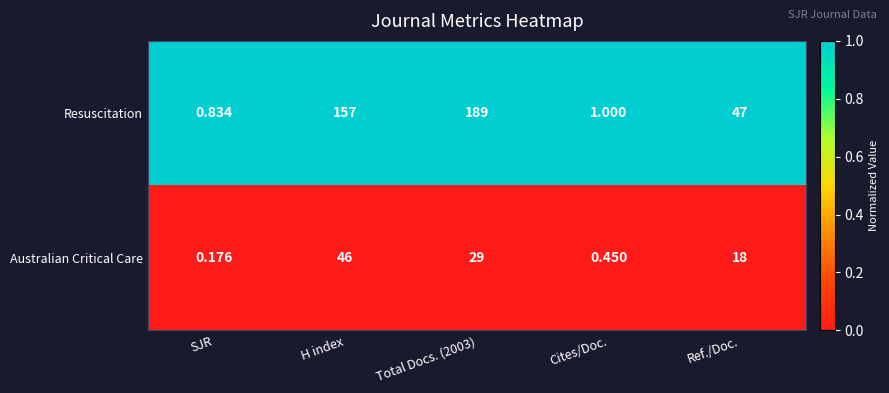

What is the total value across all series at H index?

203.0